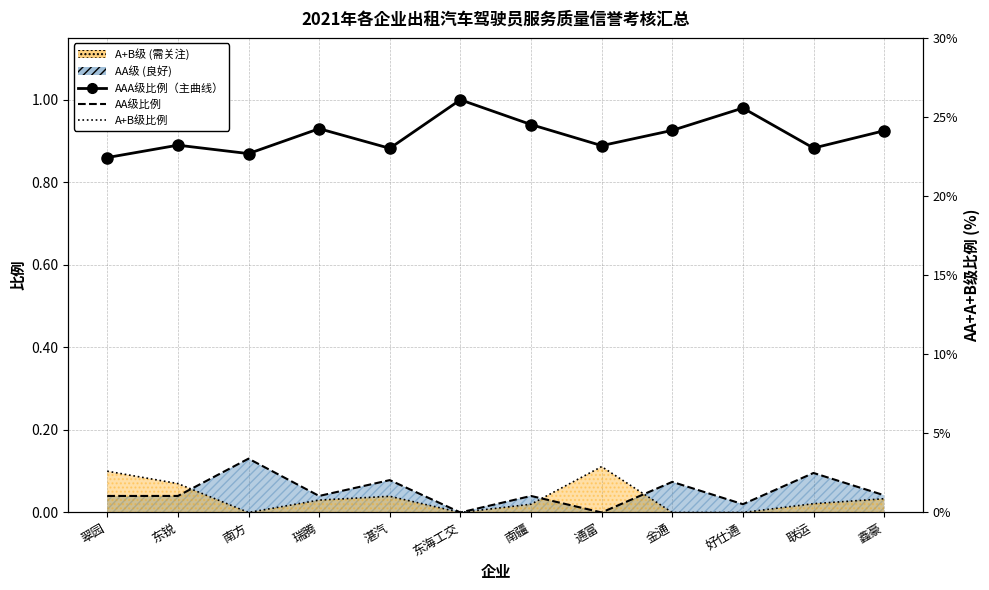

Reading right to left, list all the values displayed in this chart.

AAA级比例: 鑫豪=0.9	联运=0.9	好仕通=1.0	金通=0.9	通富=0.9	南疆=0.9	东海工交=1.0	湛汽=0.9	瑞腾=0.9	南方=0.9	东锐=0.9	翠园=0.9
AA级比例: 鑫豪=0.0	联运=0.1	好仕通=0.0	金通=0.1	通富=0.0	南疆=0.0	东海工交=0.0	湛汽=0.1	瑞腾=0.0	南方=0.1	东锐=0.0	翠园=0.0
A+B级比例: 鑫豪=0.0	联运=0.0	好仕通=0.0	金通=0.0	通富=0.1	南疆=0.0	东海工交=0.0	湛汽=0.0	瑞腾=0.0	南方=0.0	东锐=0.1	翠园=0.1